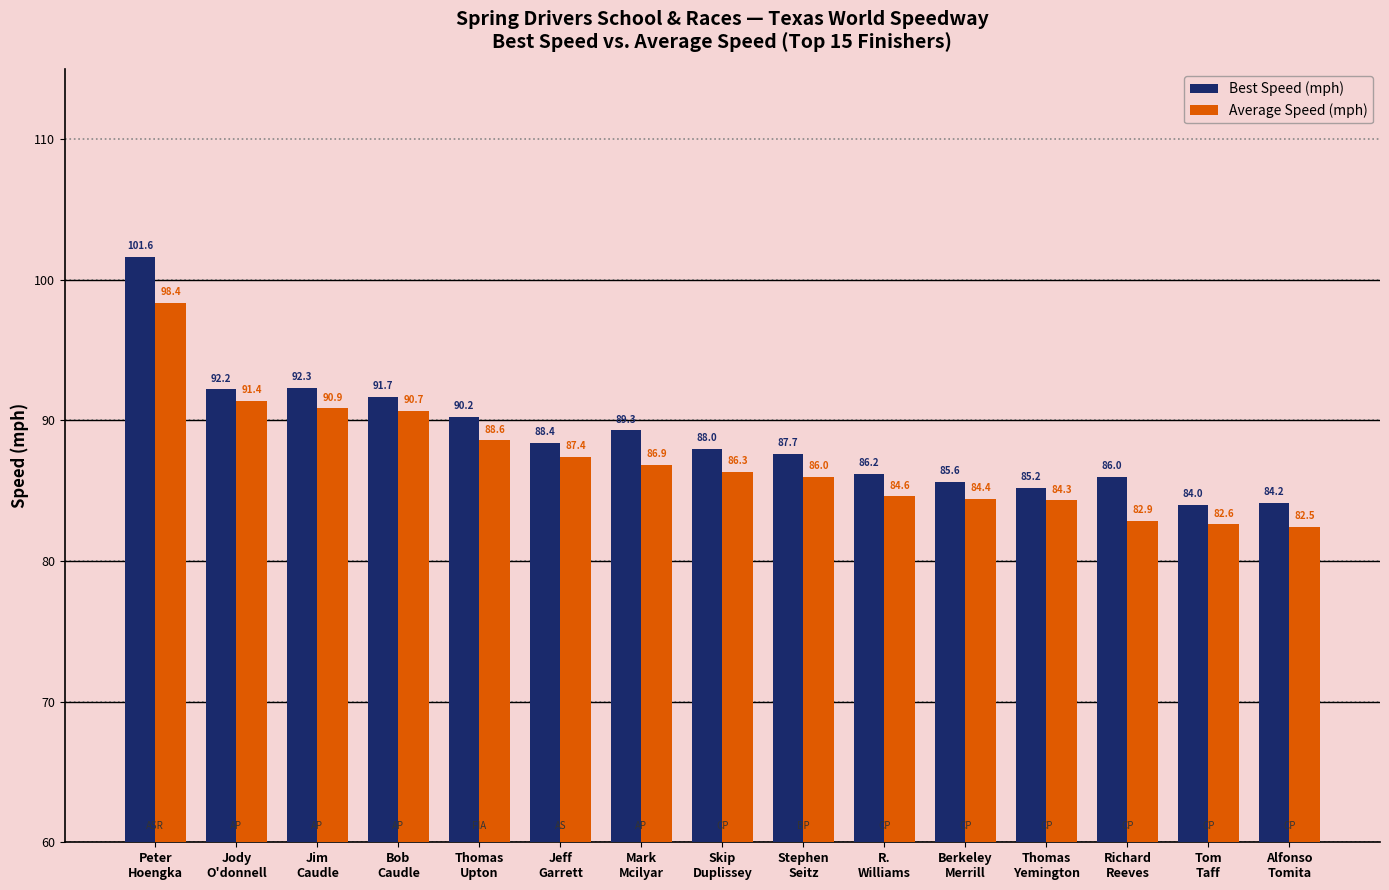

Rank the series at Skip
Duplissey from lowest to highest value.

Average Speed (mph), Best Speed (mph)